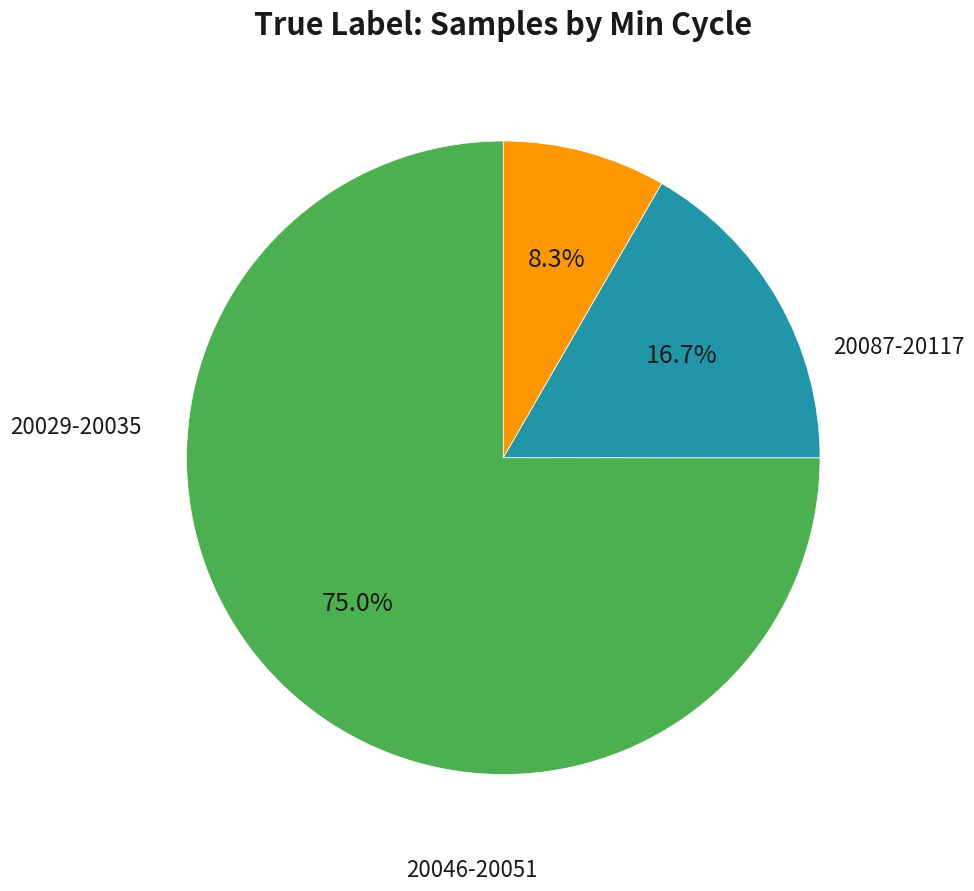

Is there any slice that represents more than half of the pie?

Yes